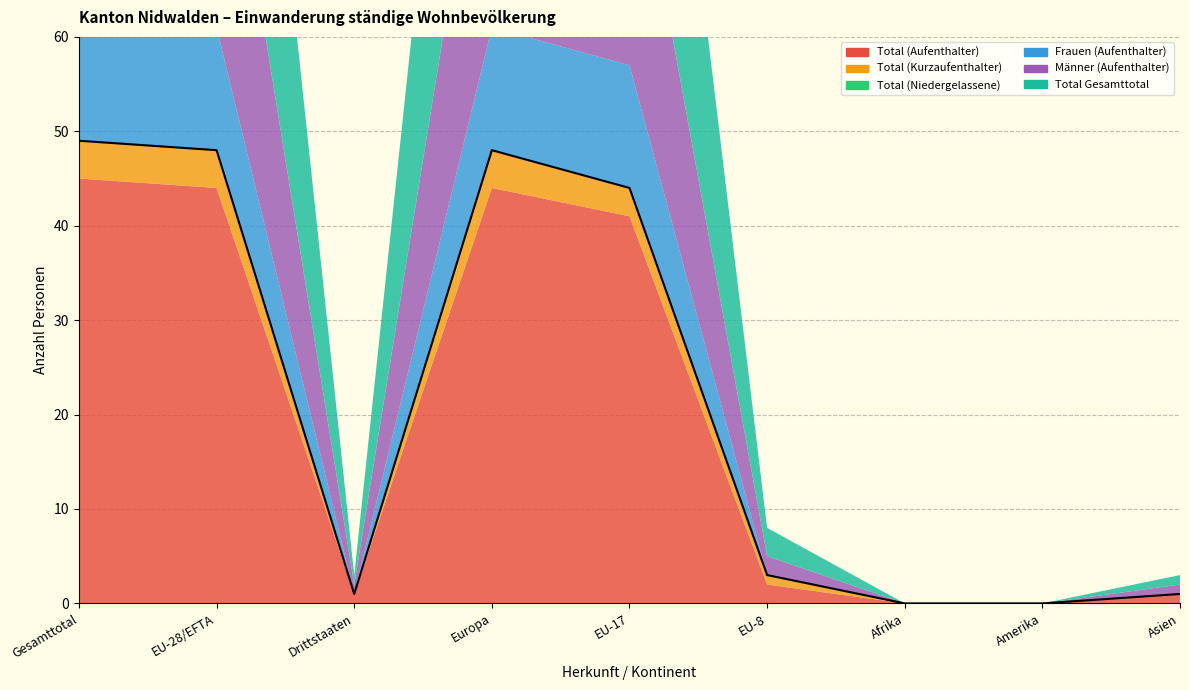

What position from the right is Drittstaaten?

7